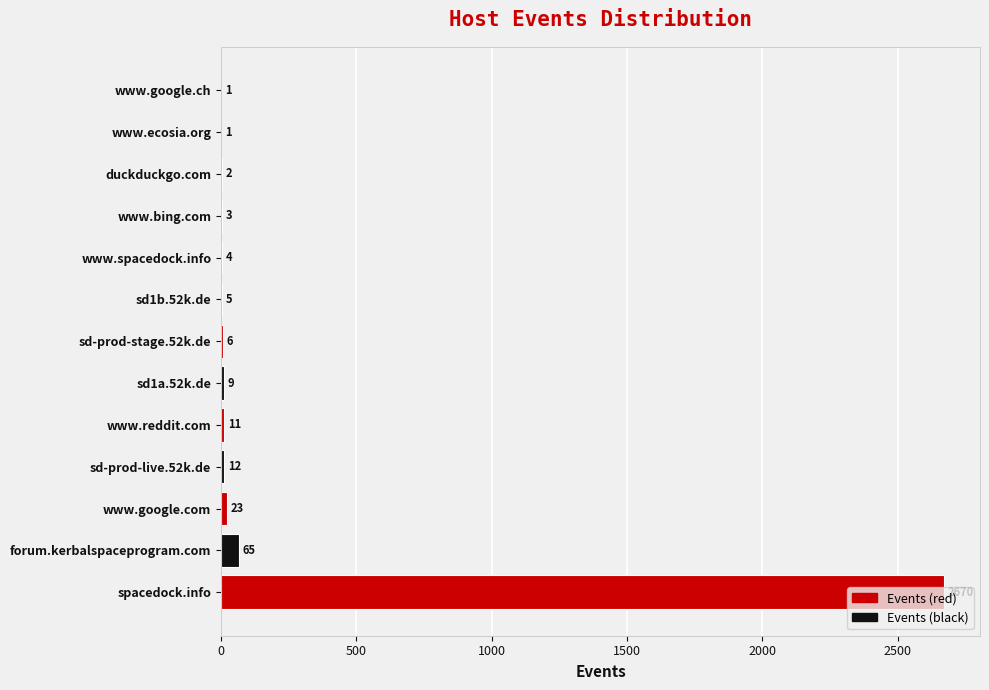

Which has a higher value, duckduckgo.com or www.reddit.com?

www.reddit.com